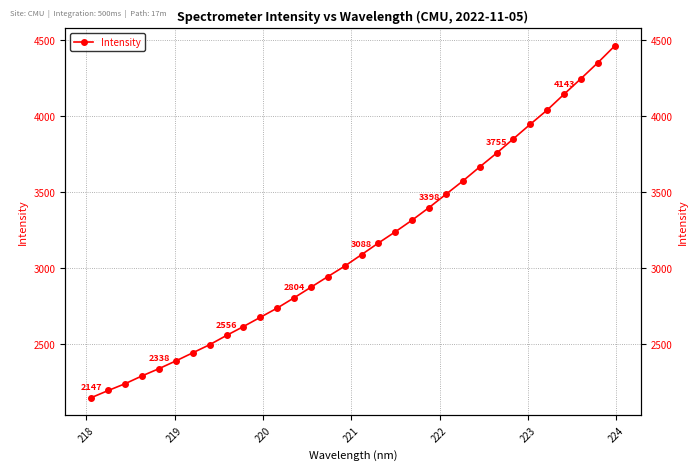

What is the difference between the maximum and minimum values?

2312.3